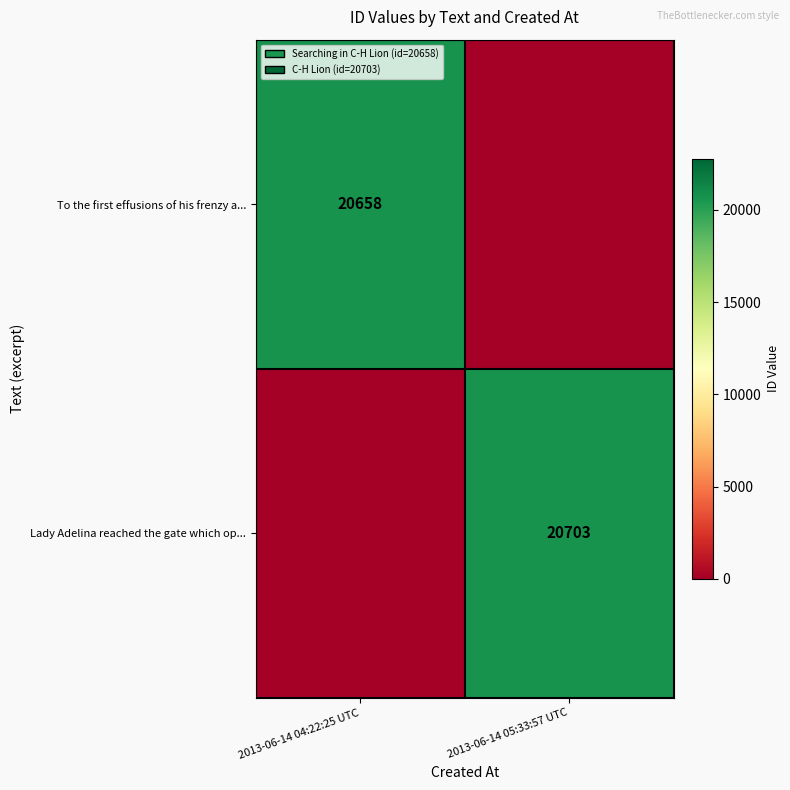

The To the first effusions of his frenzy a... series shows 20658 at 2013-06-14 04:22:25 UTC. True or false?

True